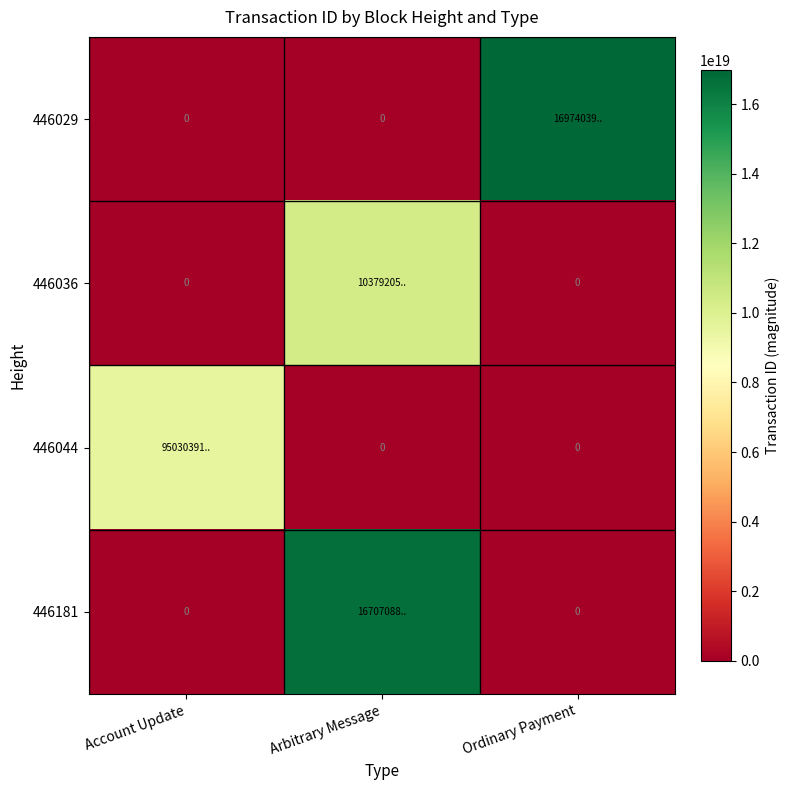

What is the sum of the 446044 values at Account Update and Arbitrary Message?

9503039173678651392